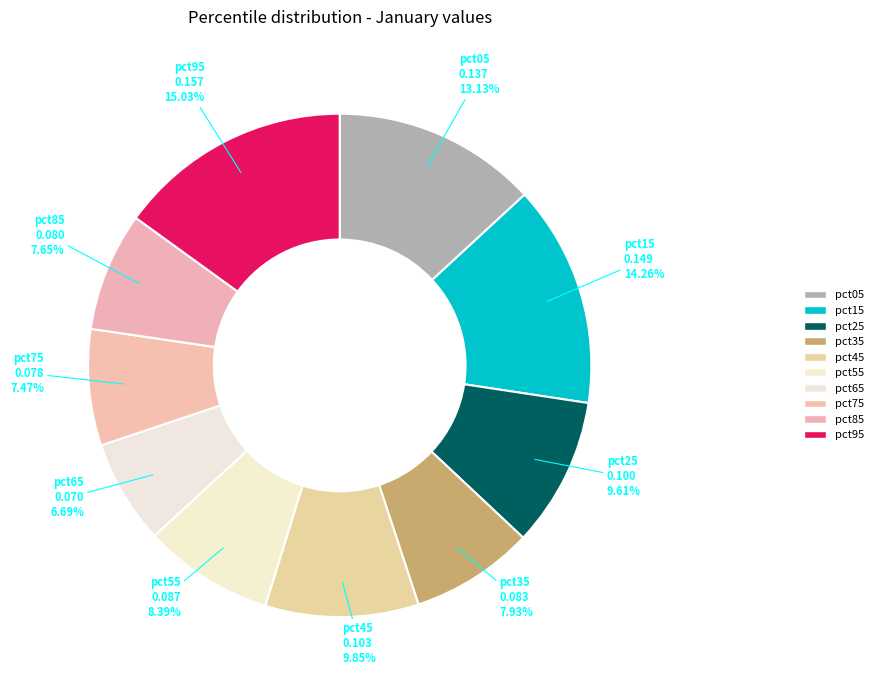

Is pct75 the majority of the pie?

No